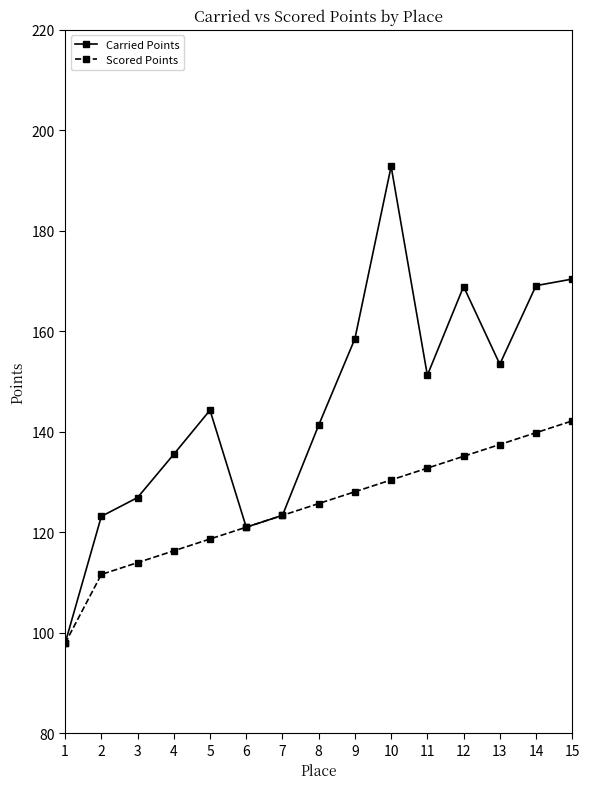

In Carried Points, how many points are higher than both neighbors (excluding endpoints)?

3